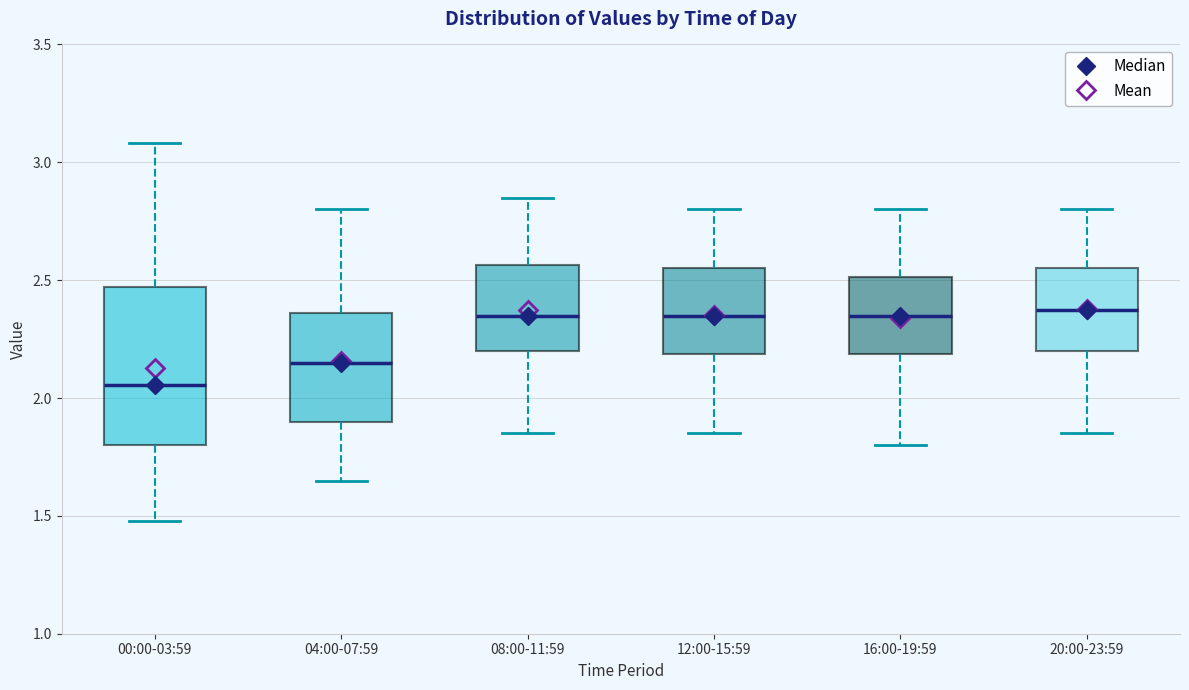

Where does the lower whisker of the box for 16:00-19:59 end on the y-axis? The values are not printed on the chart, so give them approximately, as read against the axis.

1.80